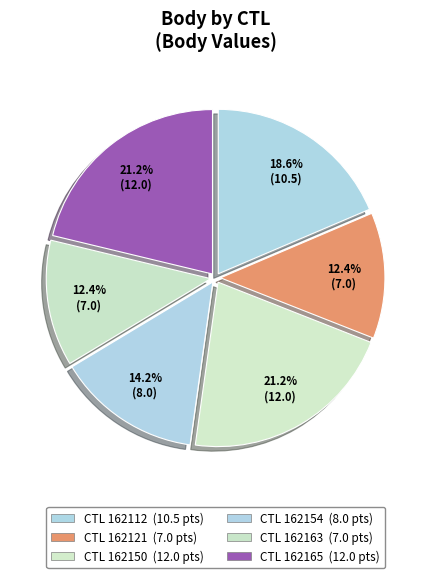

How many slices are in this pie chart?

6